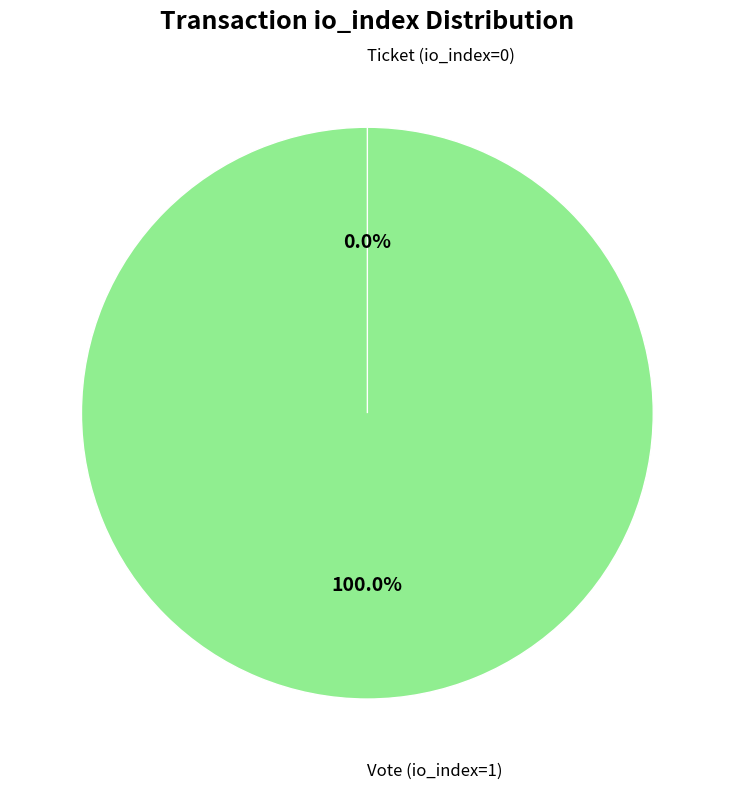

What is the change in value from Vote (io_index=1) to Ticket (io_index=0)?

-1